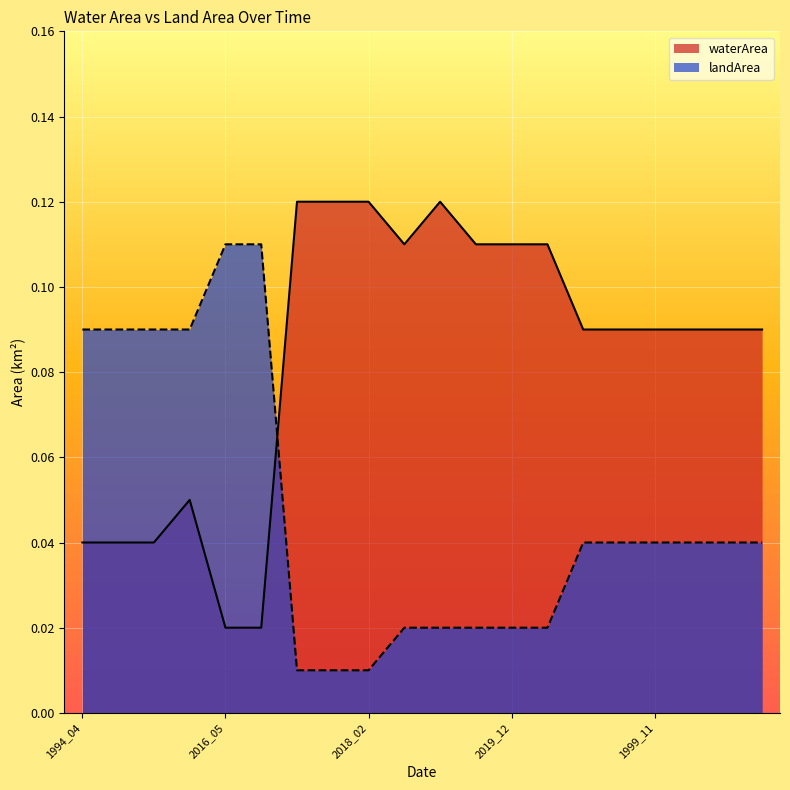

Reading right to left, transcribe all the data shown in this chart.

waterArea: 2004_11=0.1	2001_01=0.1	2000_11=0.1	1999_11=0.1	1990_03=0.1	1988_01=0.1	2021_02=0.1	2019_12=0.1	2018_04=0.1	2018_03=0.1	2015_12=0.1	2018_02=0.1	2018_01=0.1	2017_12=0.1	2019_01=0.0	2016_05=0.0	2009_05=0.1	2006_11=0.0	2000_05=0.0	1994_04=0.0
landArea: 2004_11=0.0	2001_01=0.0	2000_11=0.0	1999_11=0.0	1990_03=0.0	1988_01=0.0	2021_02=0.0	2019_12=0.0	2018_04=0.0	2018_03=0.0	2015_12=0.0	2018_02=0.0	2018_01=0.0	2017_12=0.0	2019_01=0.1	2016_05=0.1	2009_05=0.1	2006_11=0.1	2000_05=0.1	1994_04=0.1